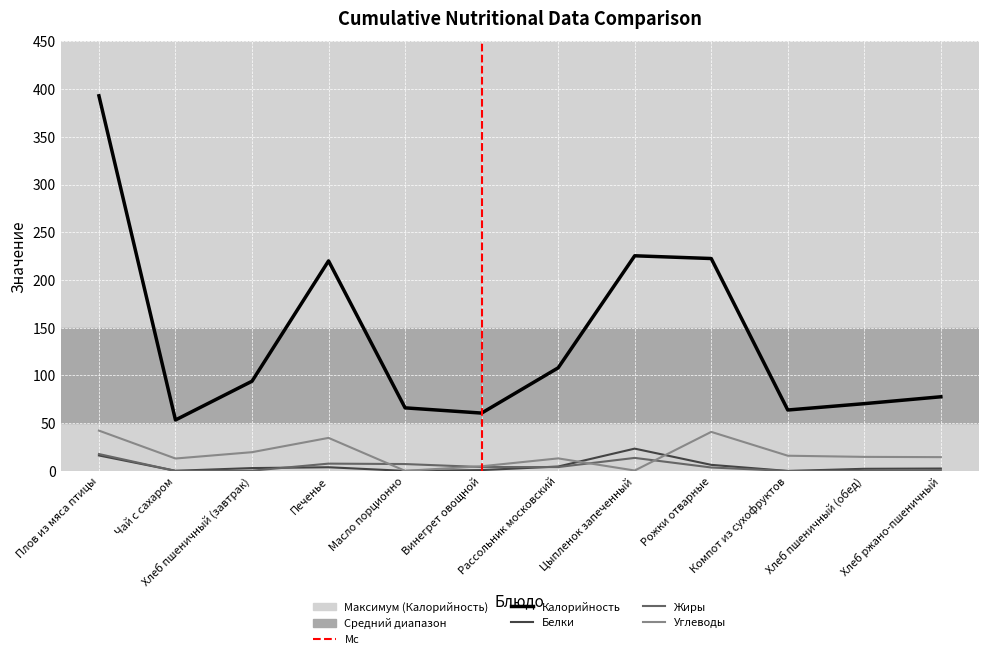

Reading left to right, extract all data points from this chart.

Калорийность: 392.9	53.4	94.0	220.0	66.1	60.6	108.0	225.3	222.5	63.8	70.5	77.7
Белки: 16.2	0.2	3.0	3.9	0.1	0.9	4.7	23.4	6.4	0.0	2.3	2.5
Жиры: 17.7	0.1	0.3	7.7	7.2	4.1	4.1	13.7	3.6	0.0	0.2	1.0
Углеводы: 42.3	13.0	19.7	34.6	0.1	4.9	13.2	0.5	40.9	16.0	14.8	14.5